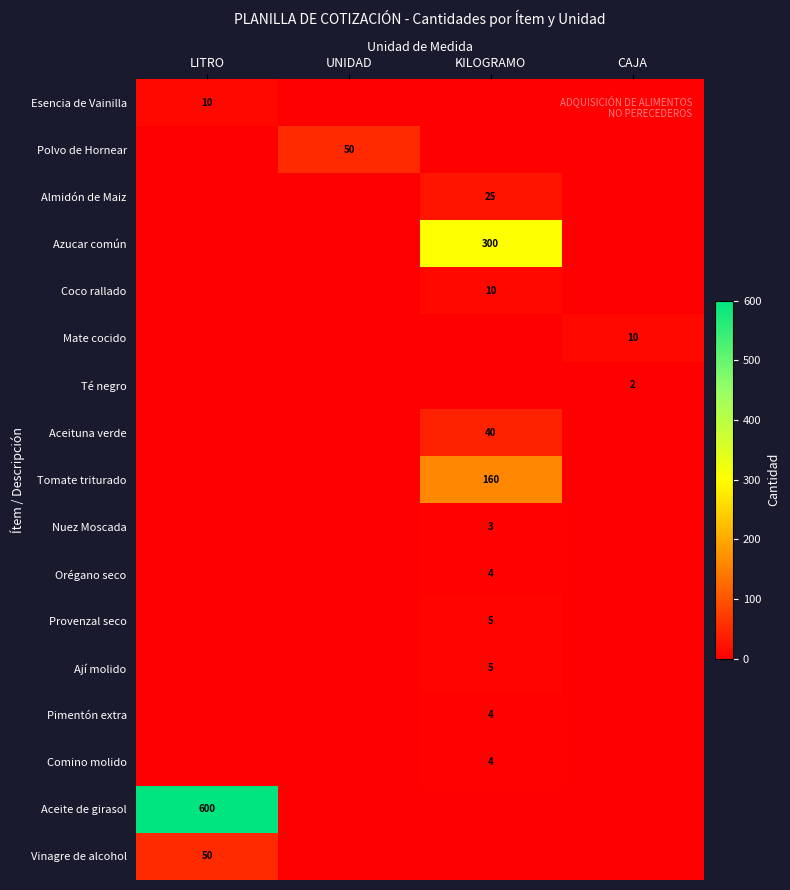

Is it true that Nuez Moscada equals 1 at KILOGRAMO?

False